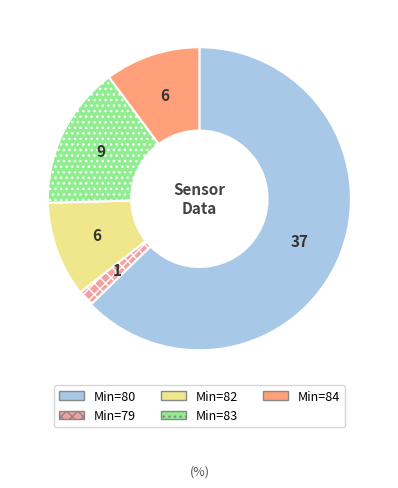

Rank the categories by value from lowest to highest.

79, 82, 84, 83, 80